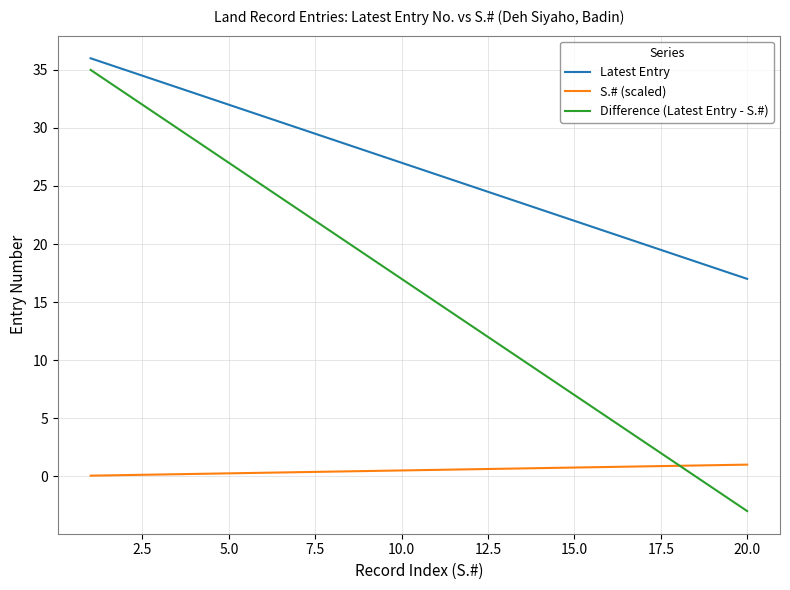

What are all the series names shown in the legend?

Latest Entry, S.# (scaled), Difference (Latest Entry - S.#)